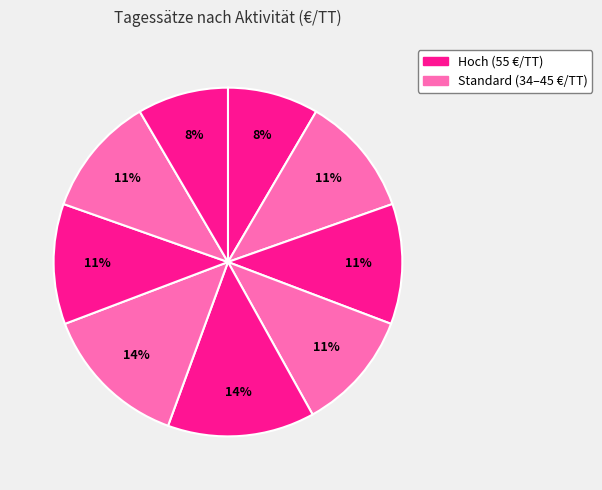

How many slices are in this pie chart?

9